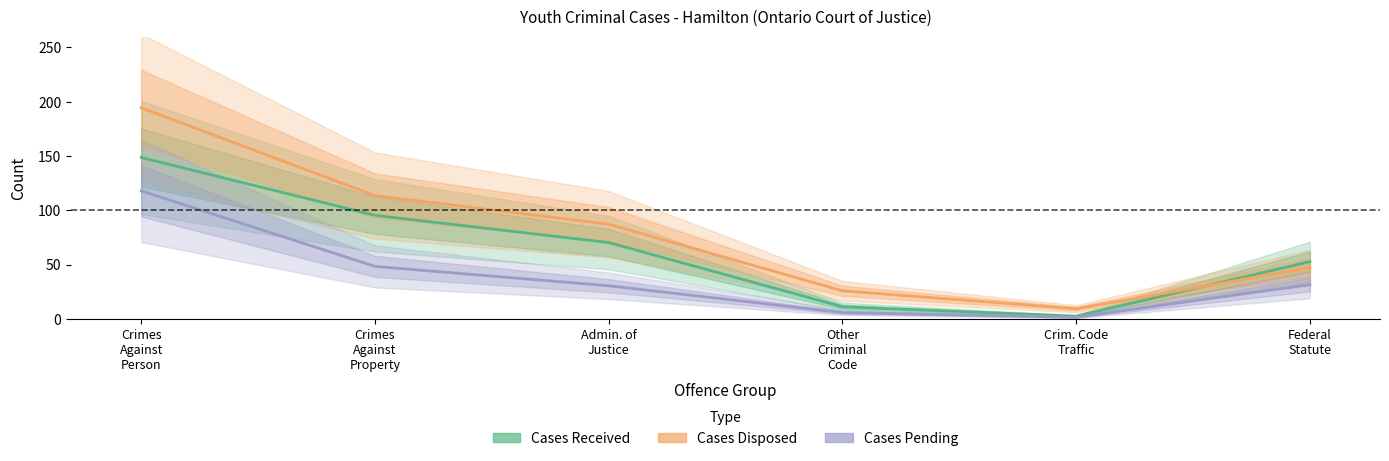

How many data points in Cases Disposed are above 87?

3